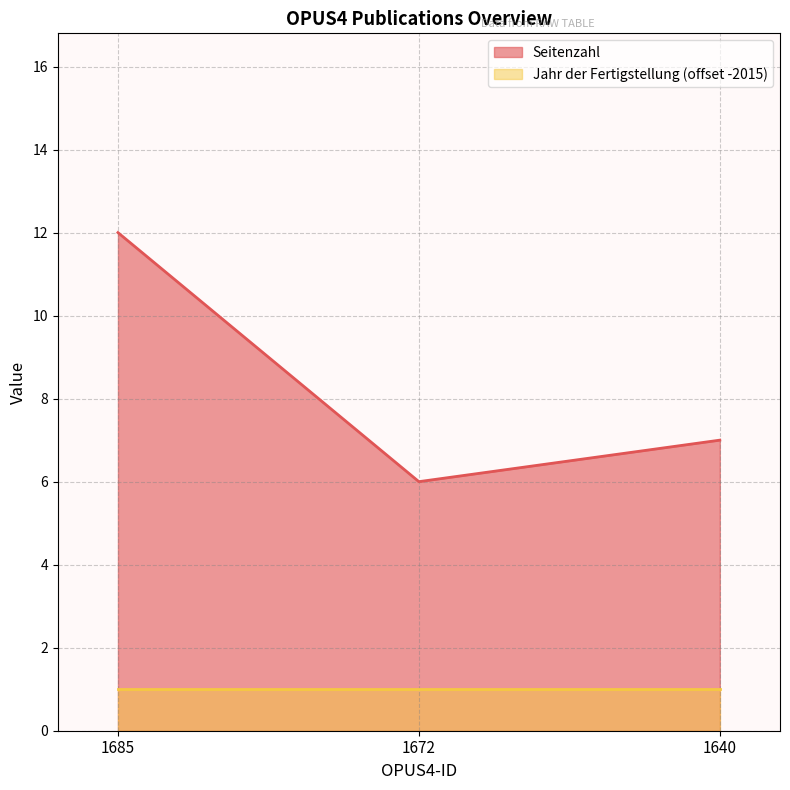

Which label corresponds to the largest value in the chart?

1685